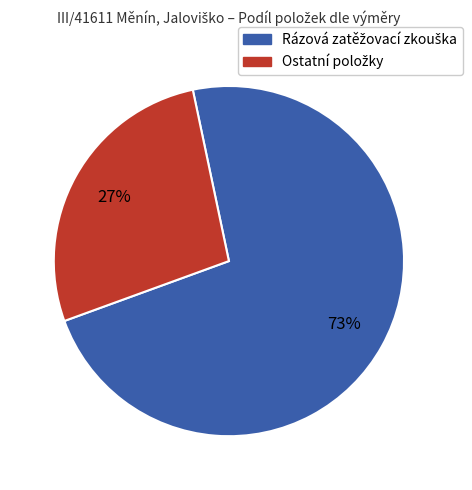

Is there any slice that represents more than half of the pie?

Yes